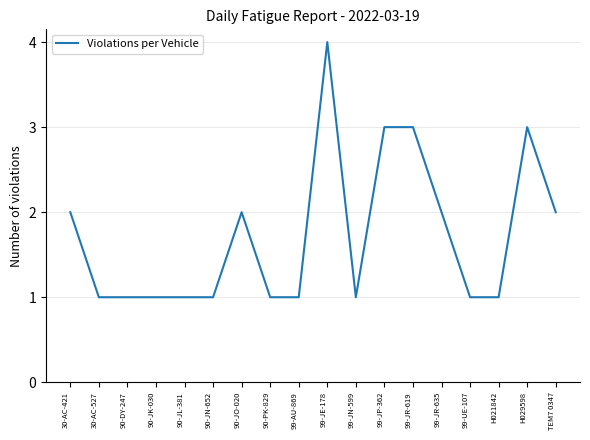

True or false: the data shows 1 at 90-JK-030.

True